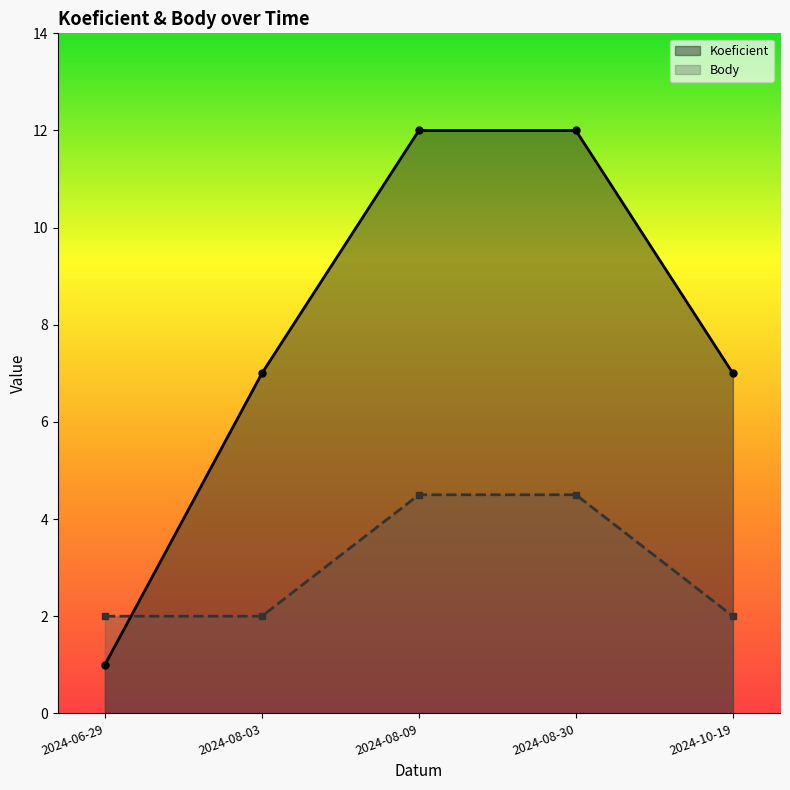

Between 2024-08-03 and 2024-08-30, which series saw the biggest shift?

Koeficient